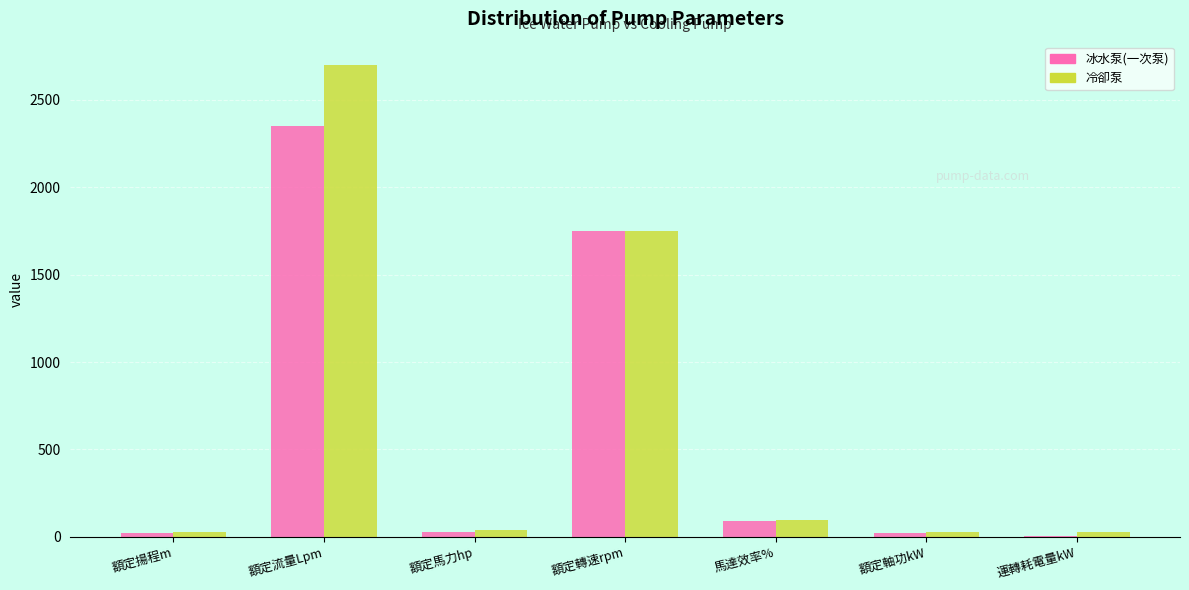

At which category does the chart reach its peak across all series?

額定流量Lpm